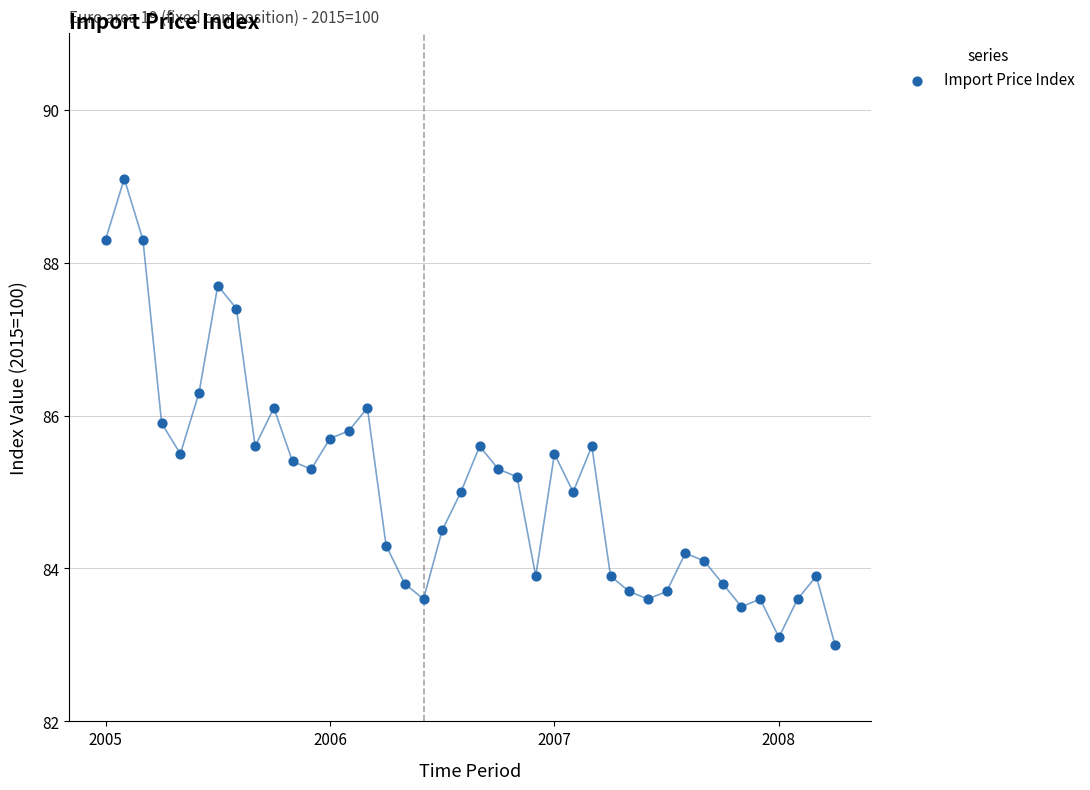

What is the range of X values (max minus min)?

3.2